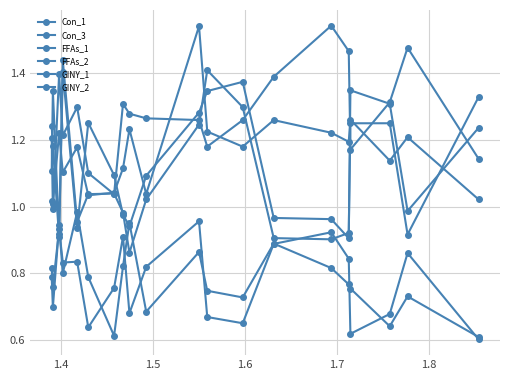

Which series has the largest range (max minus min)?

Con_3